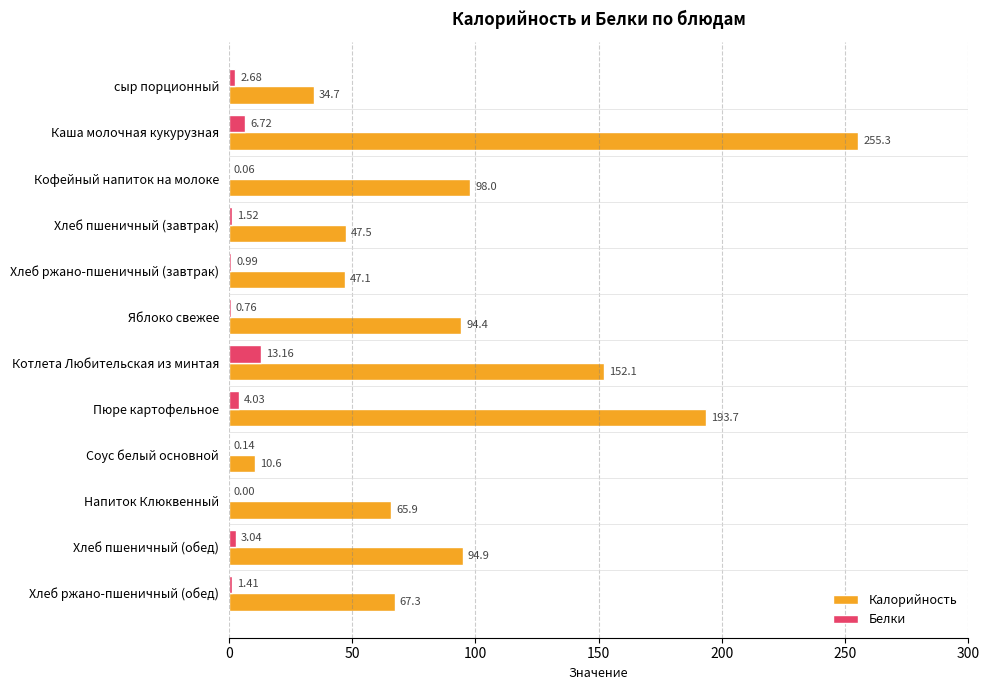

What is the average value of the Калорийность series?

96.8